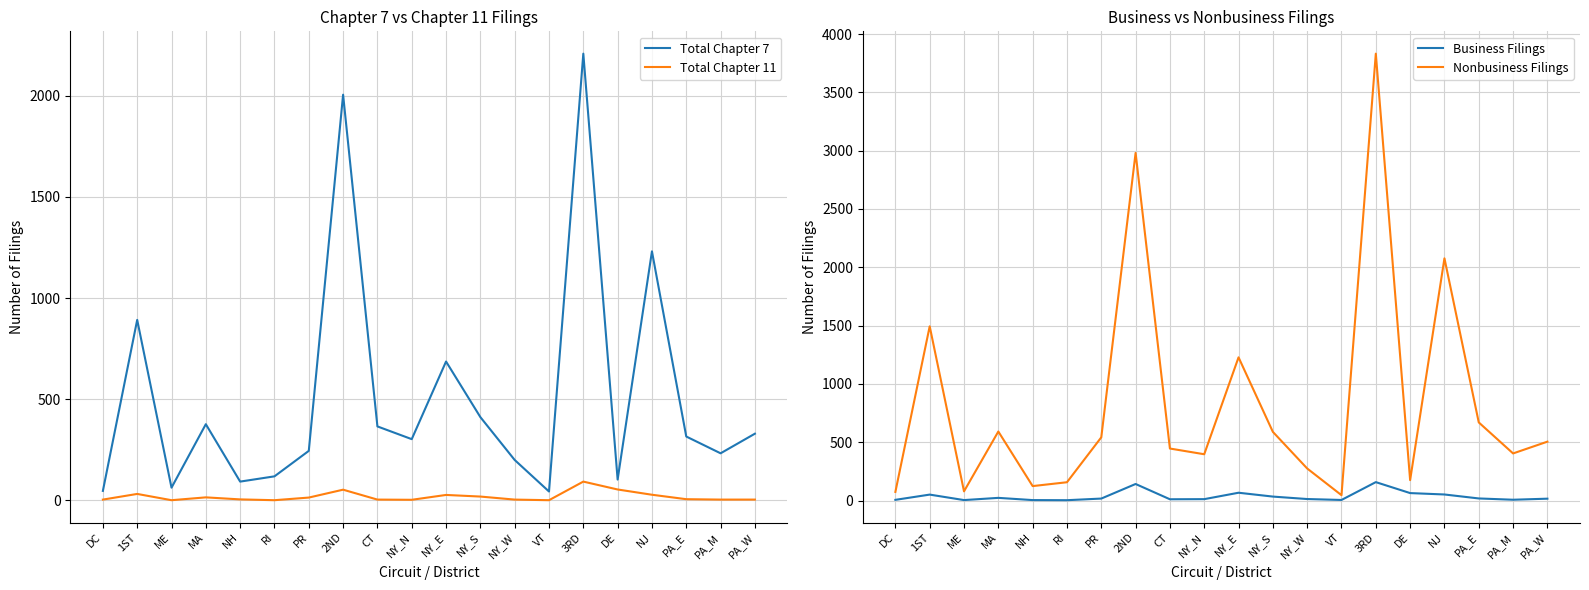

How many lines are shown in the chart?

4